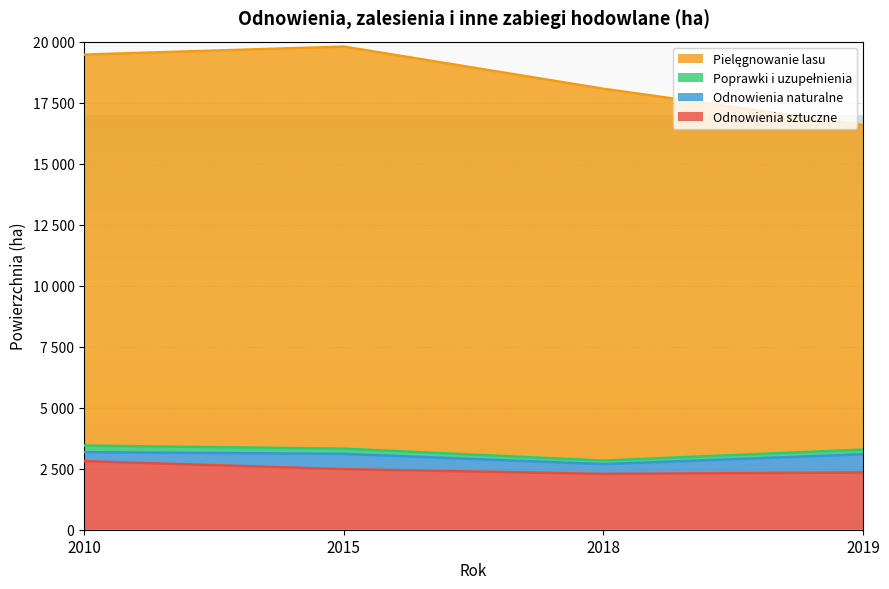

List the labels in order of Pielęgnowanie lasu value, smallest first.

2019, 2018, 2010, 2015